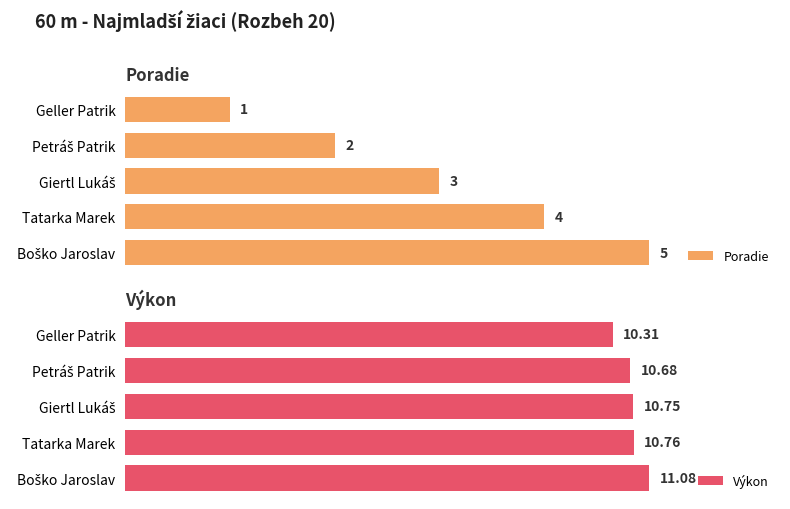

At which label does Poradie reach its minimum?

Geller Patrik